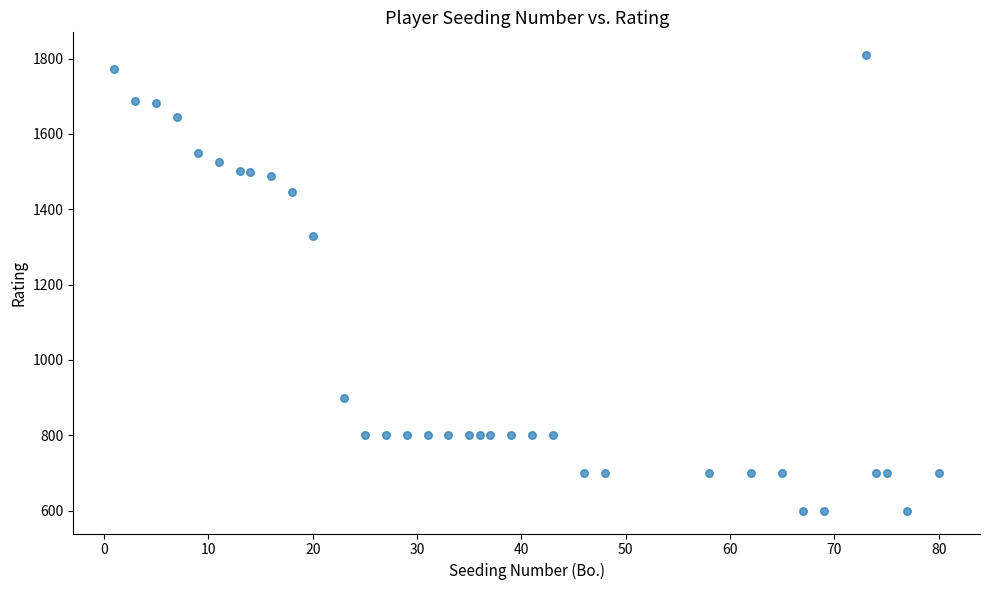

What Y value in the scatter plot is closest to 1204?

1330